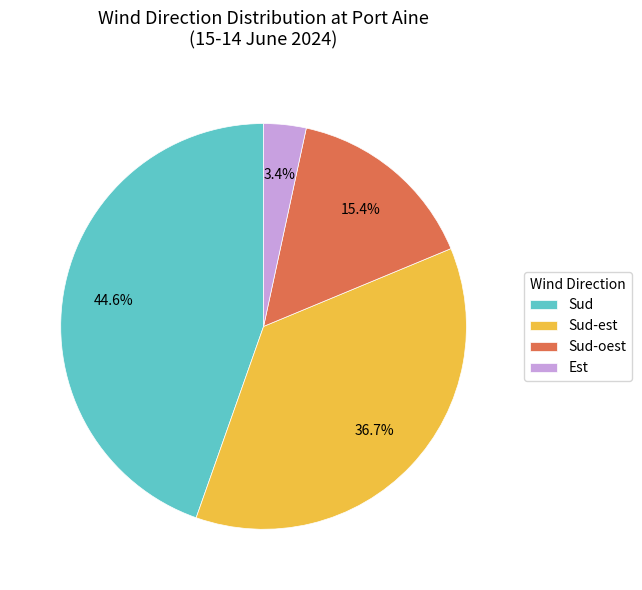

To the nearest percent, what is the combined percentage of Sud-est and Sud?

81%